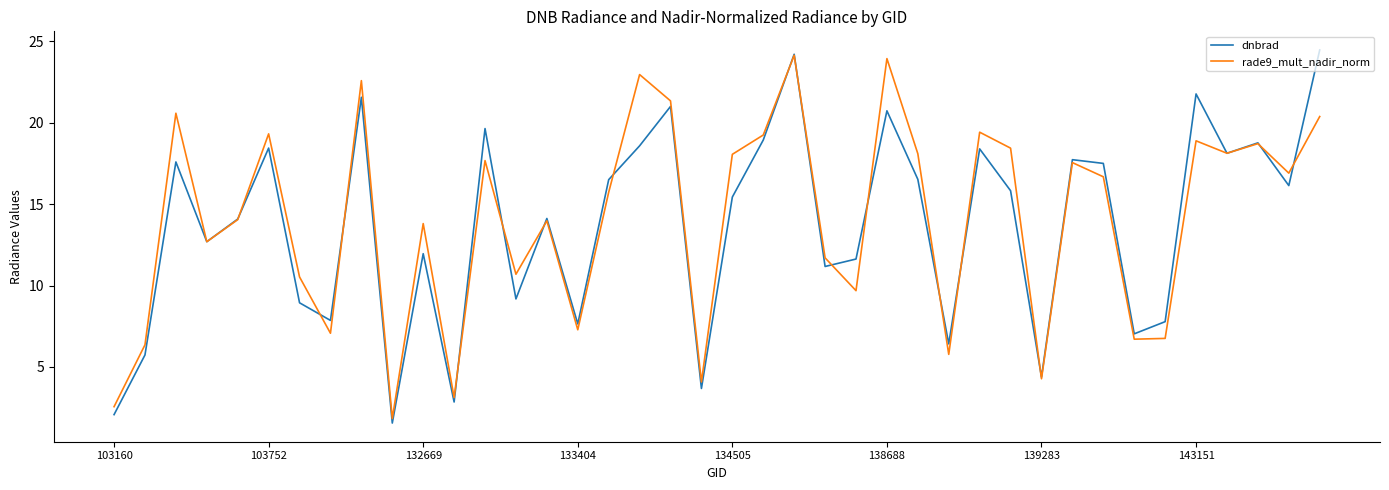

True or false: rade9_mult_nadir_norm and dnbrad cross at least once.

True